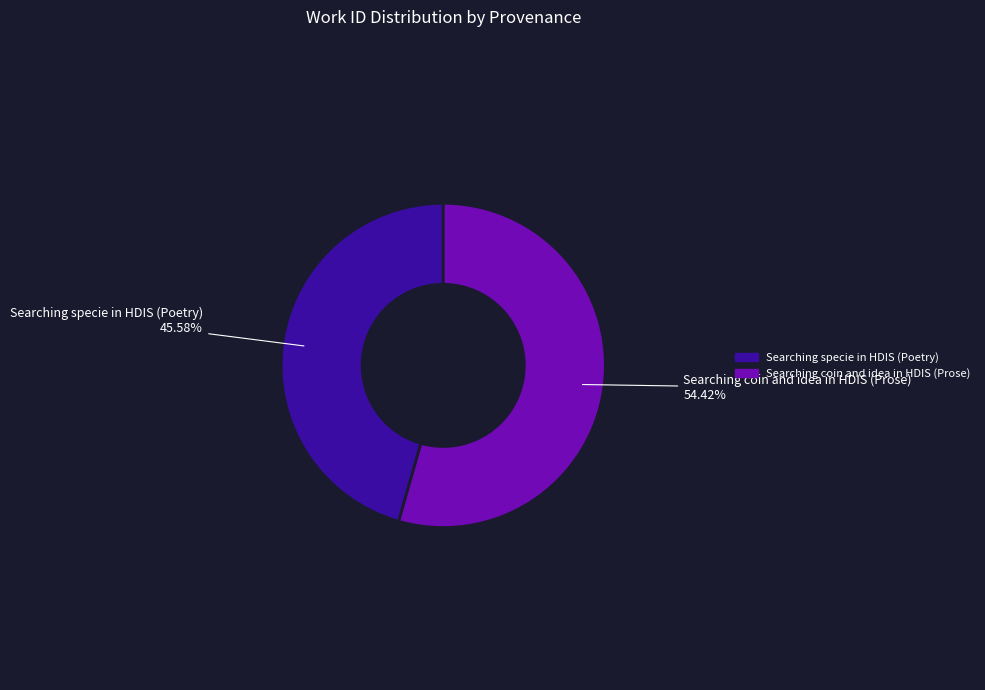

How many slices are in this pie chart?

2